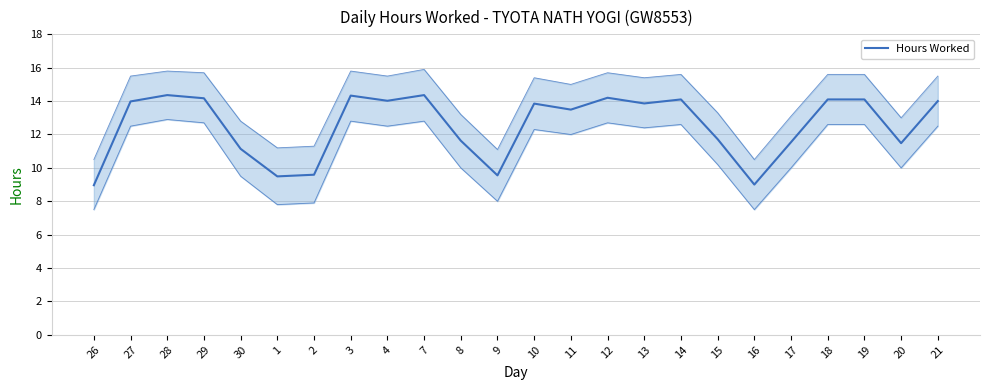

Where is the first local minimum?

1